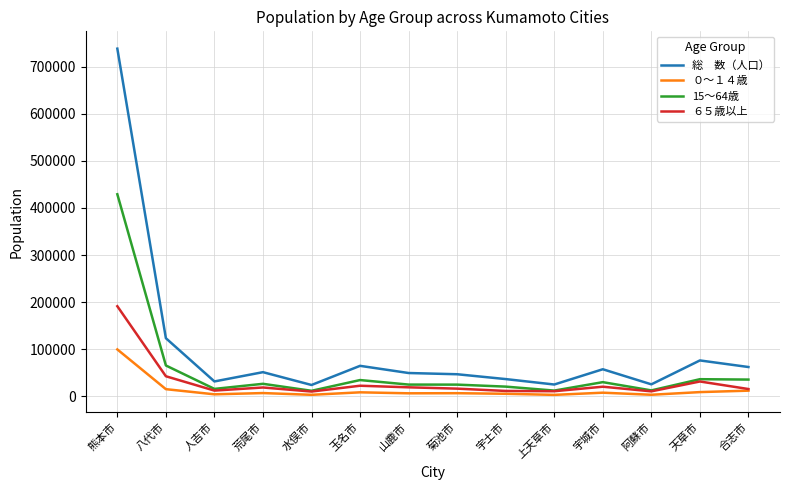

What is the total value across all series at 熊本市?

1458317